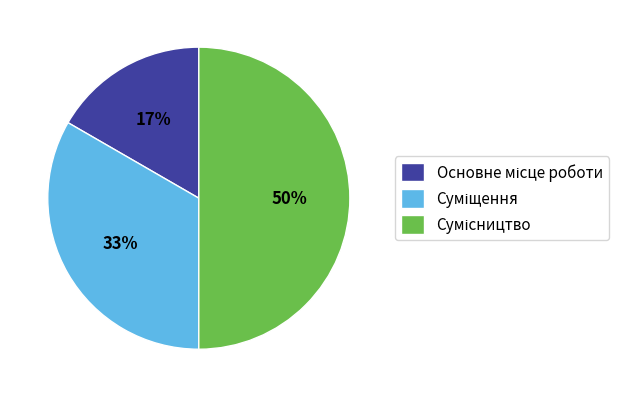

To the nearest percent, what is the difference between the largest and smallest slice percentages?

33%